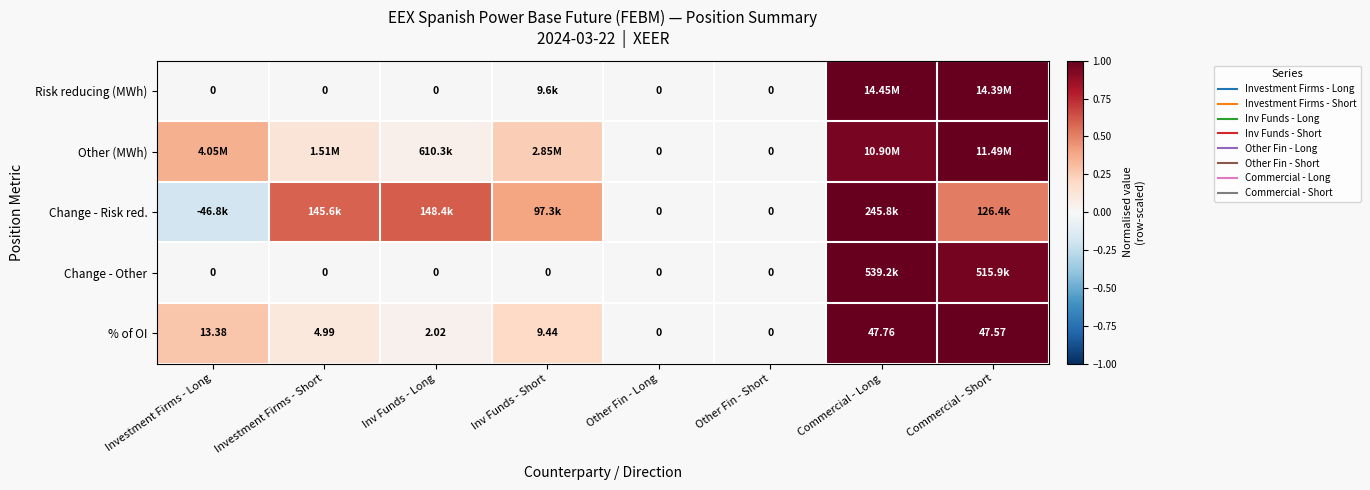

Where does the Change - Risk red. series first go above 0?

Investment Firms - Short